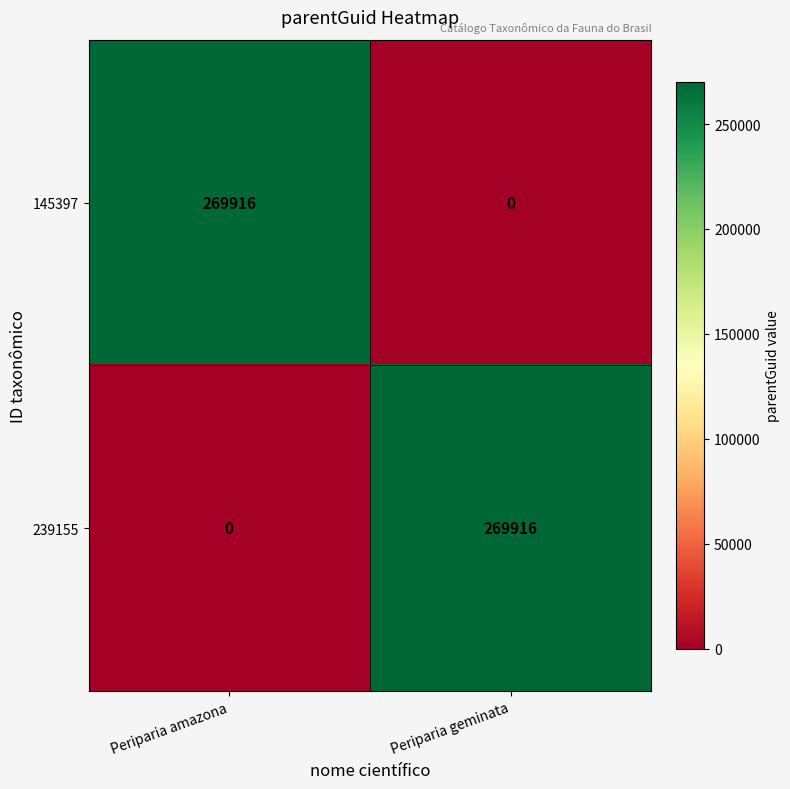

How many series are shown in this chart?

2